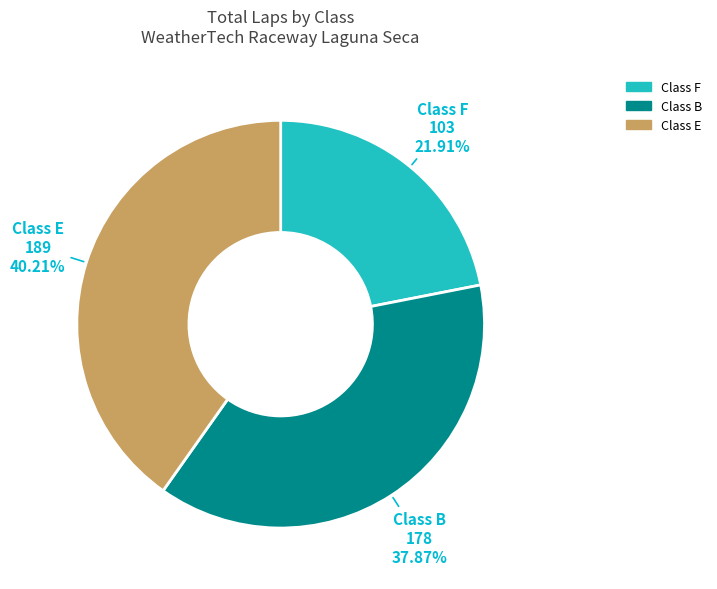

Does any single category account for the majority?

No